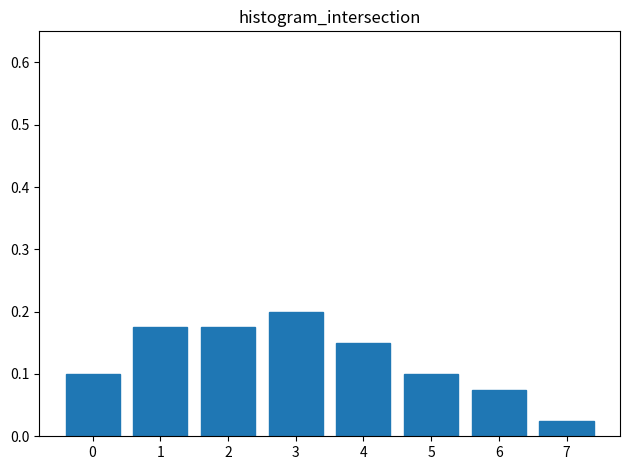

What is the sum of all values?

1.0